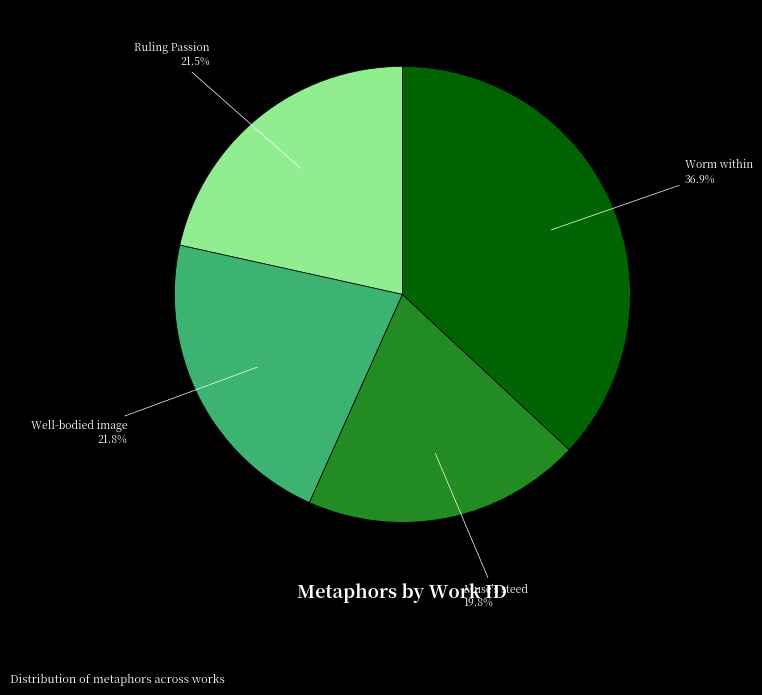

True or false: Ruling Passion accounts for 15% of the total.

False